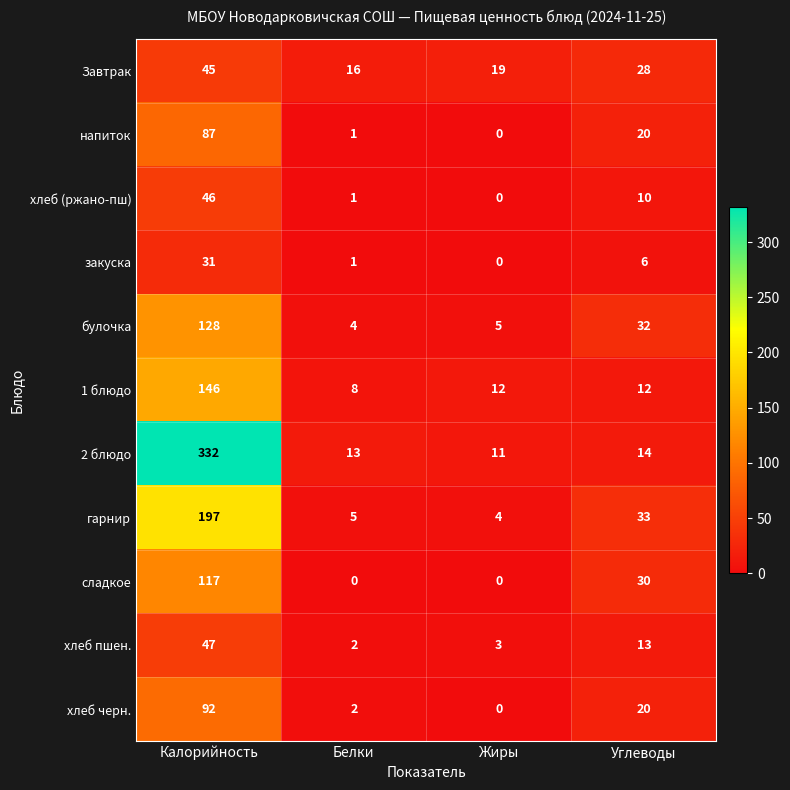

Which series has the widest spread of values?

2 блюдо